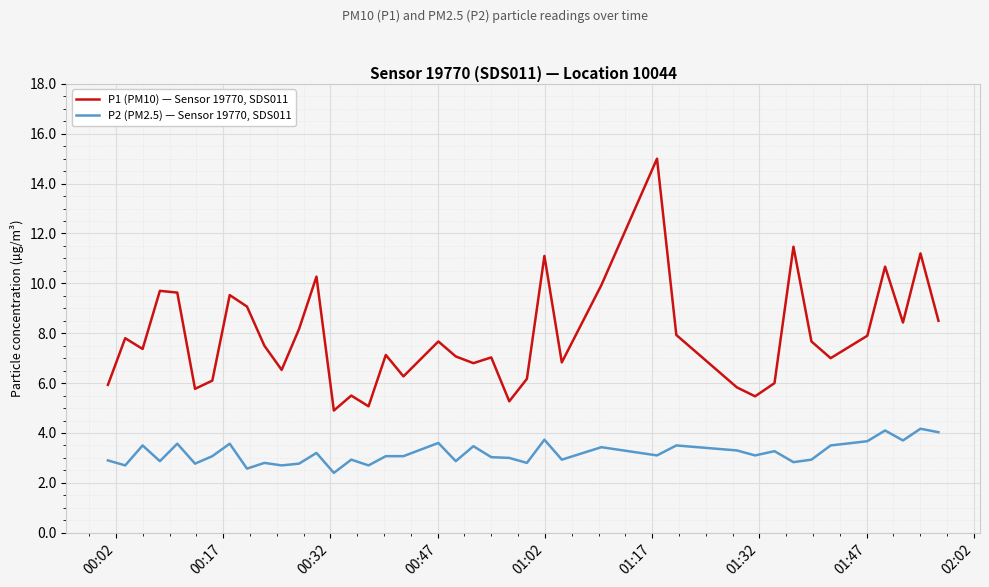

Which series has the largest range (max minus min)?

P1 (PM10) — Sensor 19770, SDS011